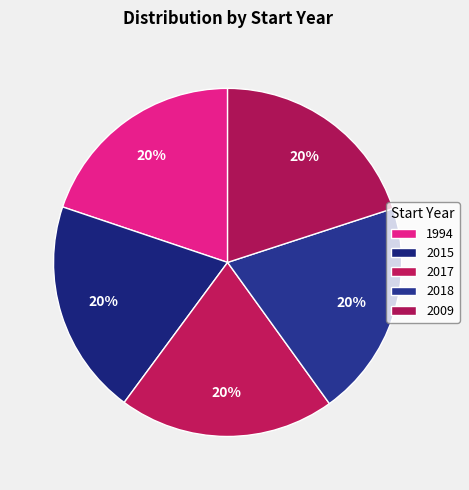

To the nearest percent, what percentage of the pie is 2015?

20%